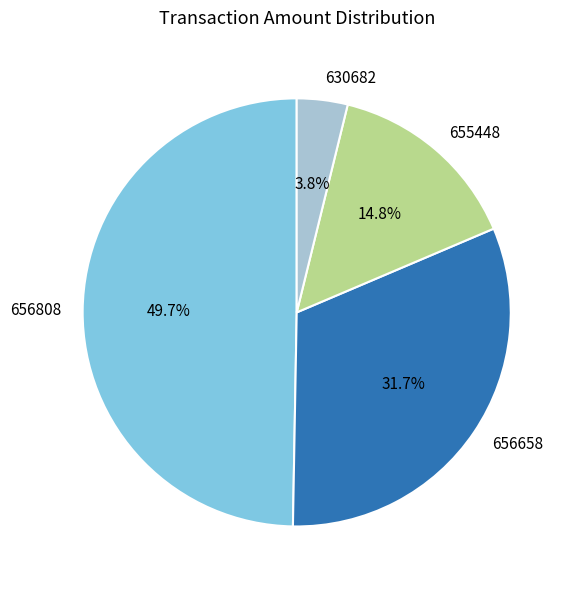

Which category has the smallest portion of the pie?

630682